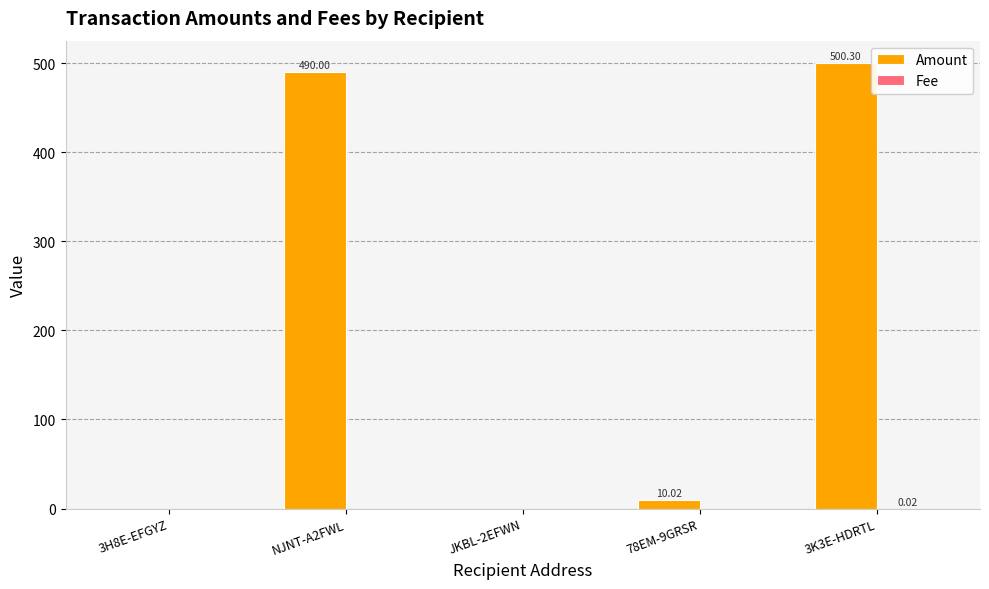

At which category is the sum across all series the highest?

3K3E-HDRTL